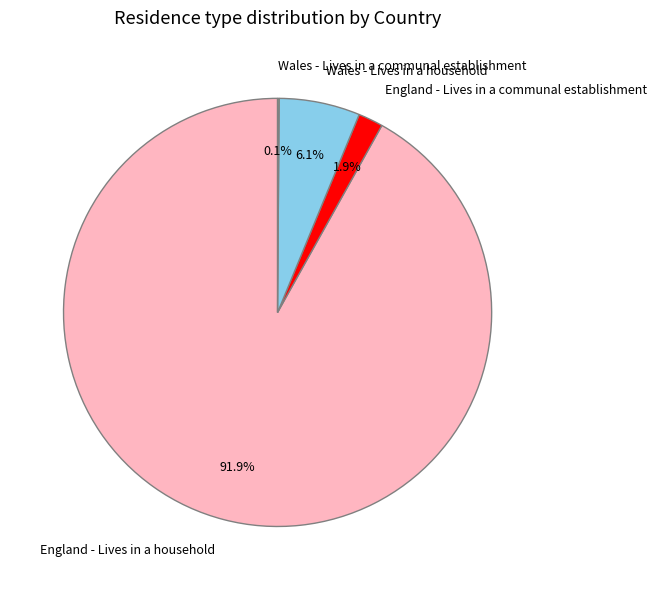

What is the majority slice?

England - Lives in a household